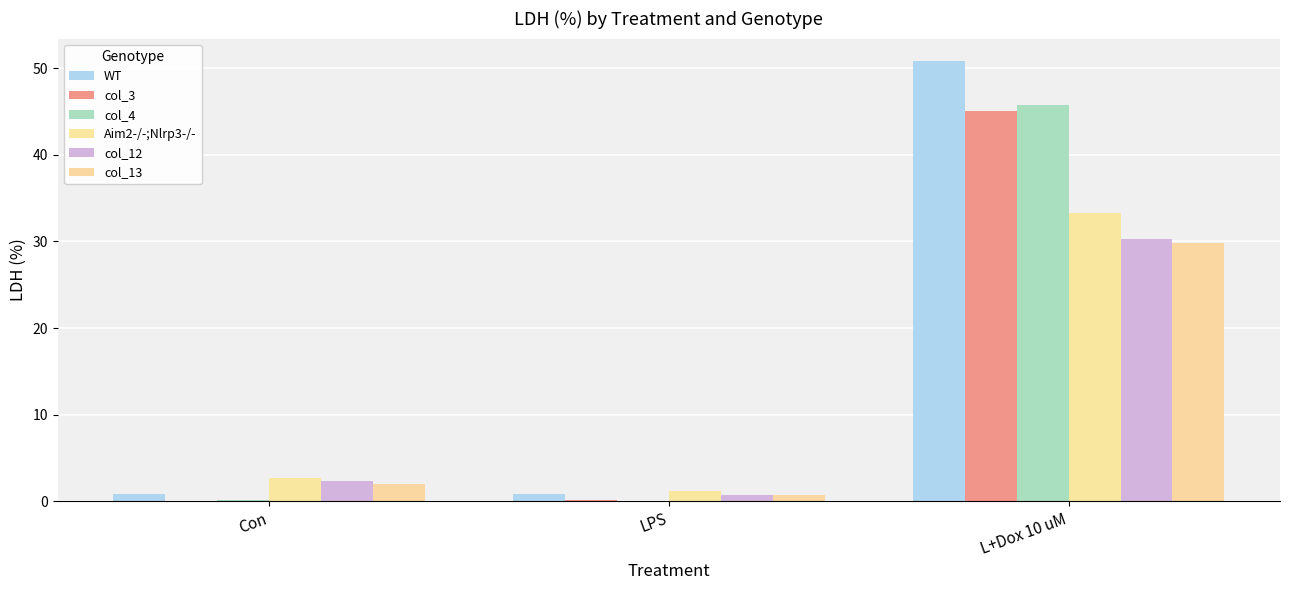

At which category does the chart reach its minimum across all series?

LPS